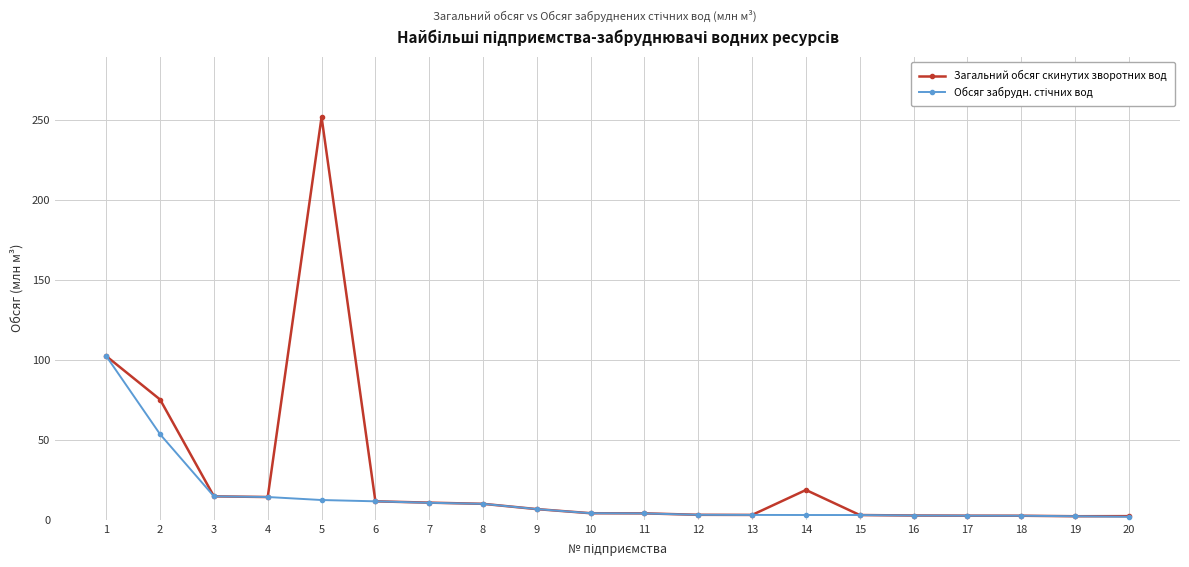

What is the value of the Загальний обсяг скинутих зворотних вод point at the 1st from the left?

102.2